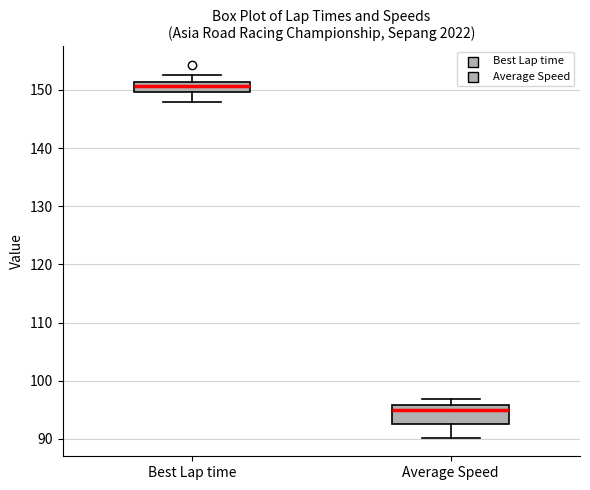

Where does the upper whisker of the box for Average Speed end on the y-axis? The values are not printed on the chart, so give them approximately, as read against the axis.

97